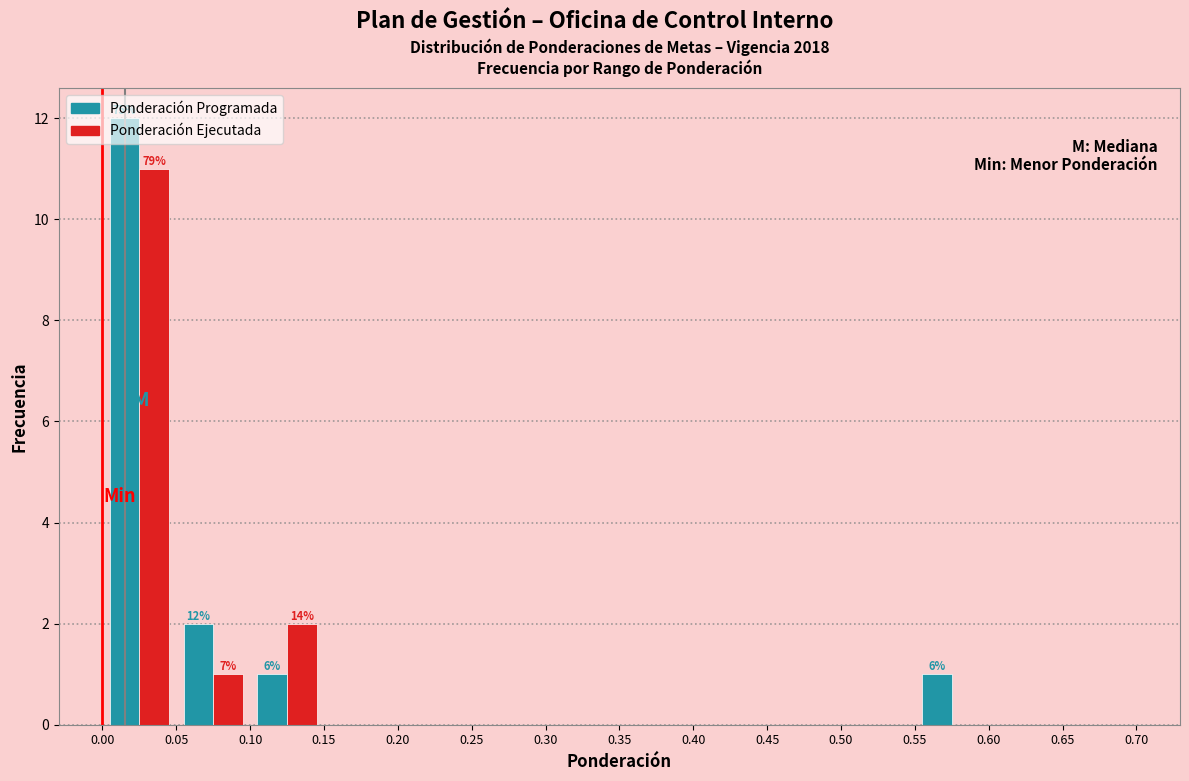

In the Ponderación Ejecutada series, which range on the x-axis has the tallest bar?

0.00 to 0.05